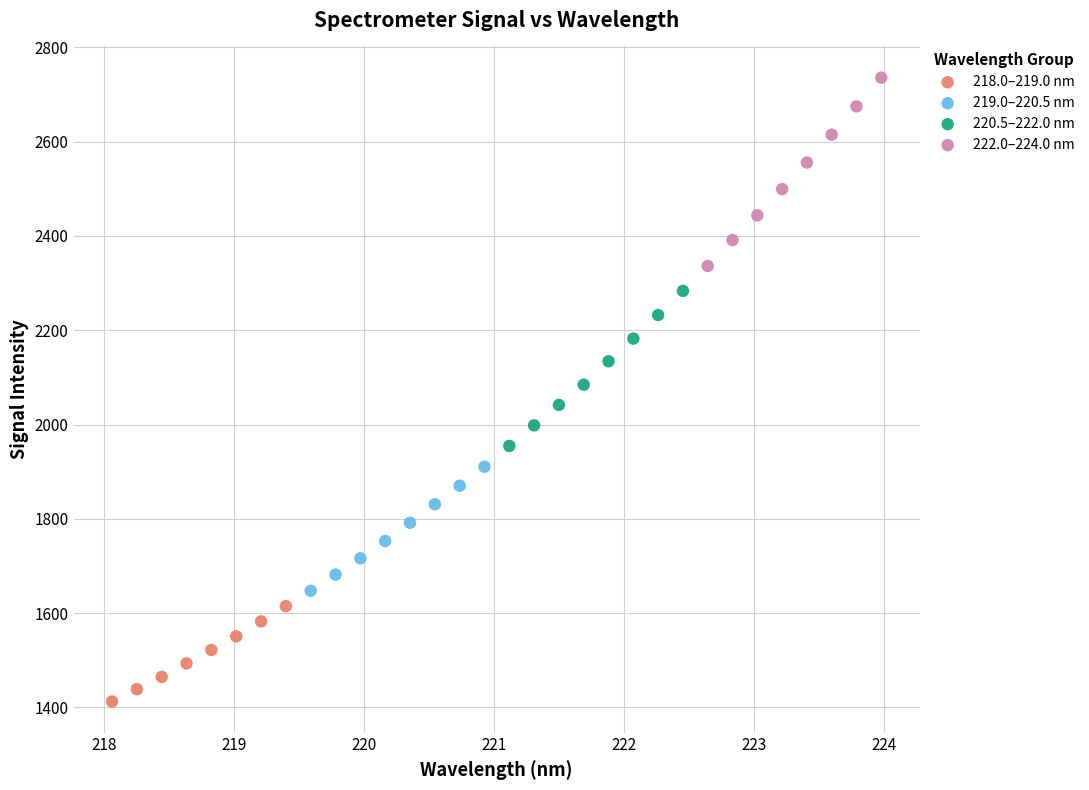

What are all the series names shown in the legend?

218.0–219.0 nm, 219.0–220.5 nm, 220.5–222.0 nm, 222.0–224.0 nm